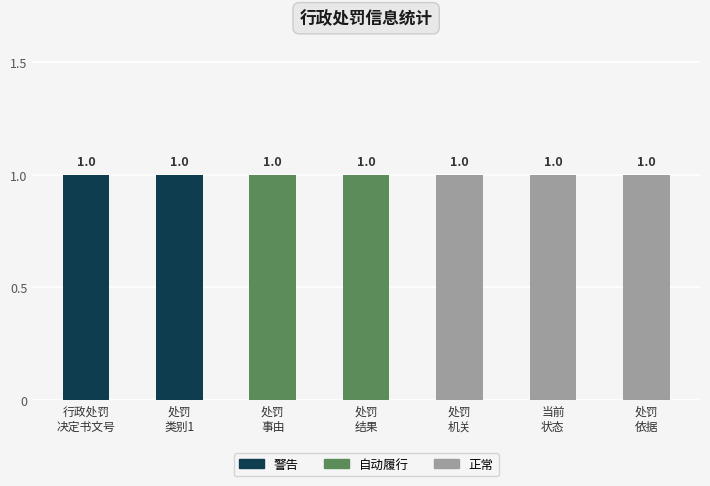

How many distinct data groups are displayed?

3